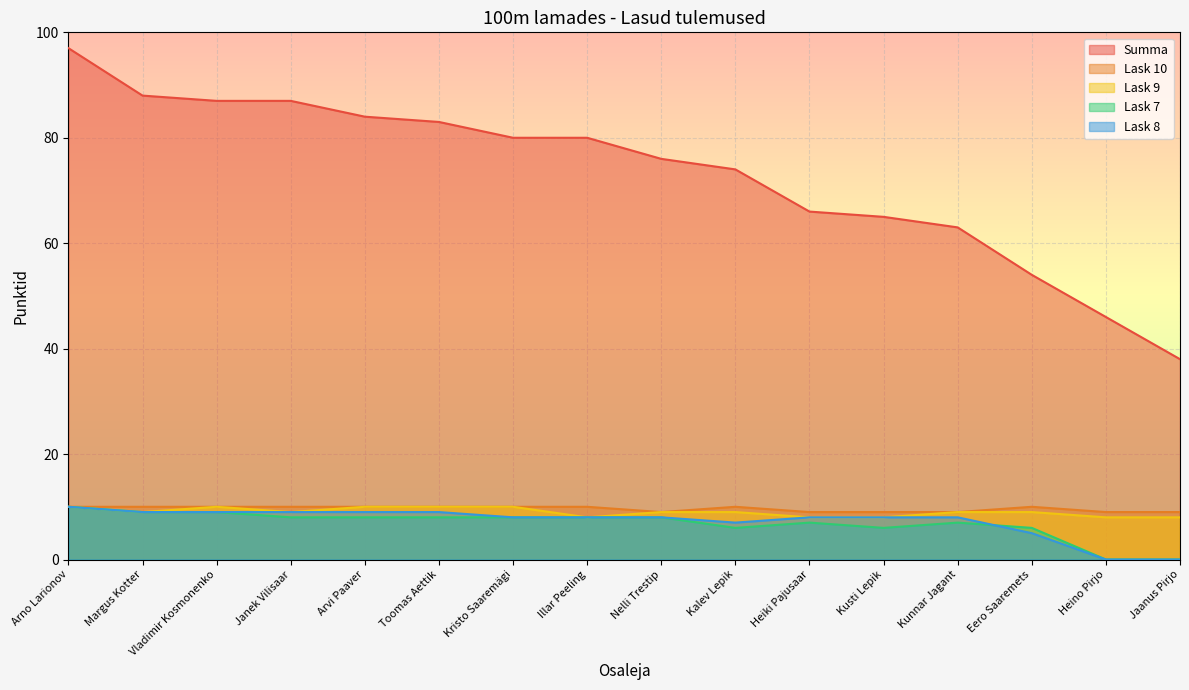

What is the difference between the maximum and minimum values in the Lask 8 series?

10